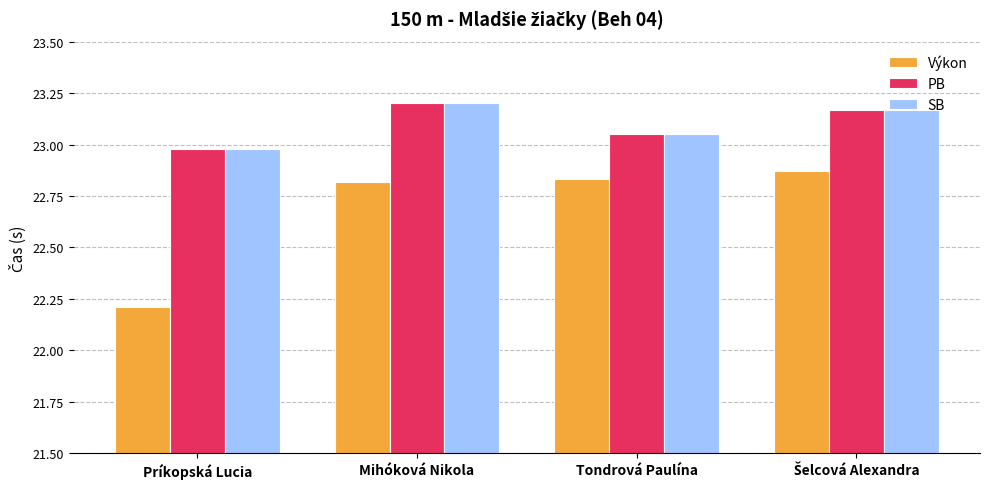

What are all the series names shown in the legend?

Výkon, PB, SB